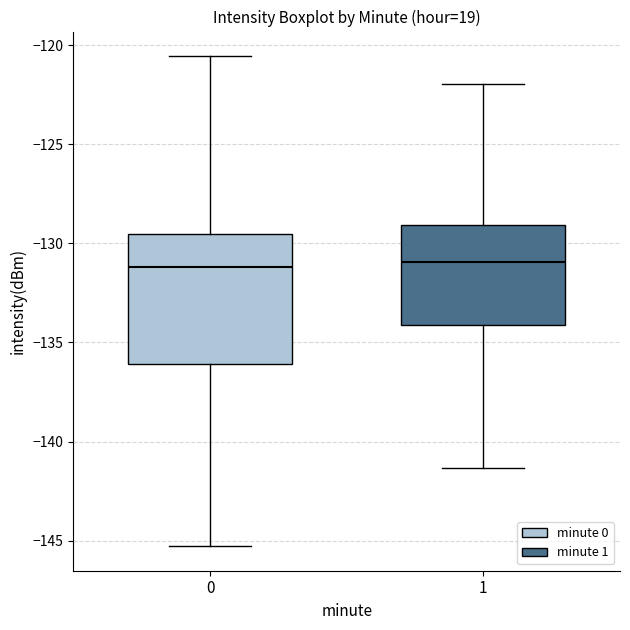

Reading left to right, read every box against the y-axis: the position of its median line, the range the box covers, and the ends of its whiskers. The values are not printed on the chart, so give them approximately, as read against the axis.

0: median -131.0, box -136.0 to -129.5, whiskers -145.5 to -120.5
1: median -131.0, box -134.0 to -129.0, whiskers -141.5 to -122.0